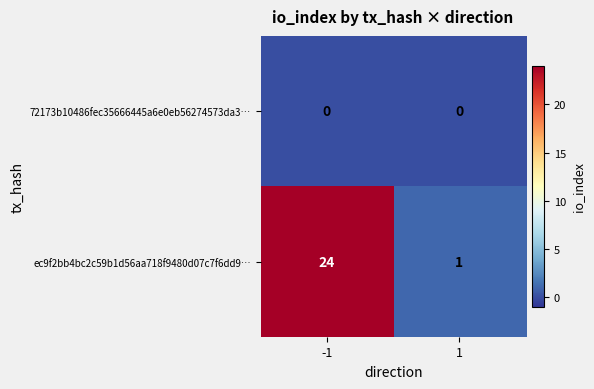

True or false: 72173b10486fec35666445a6e0eb56274573da3… has a value of 0 at -1.

True